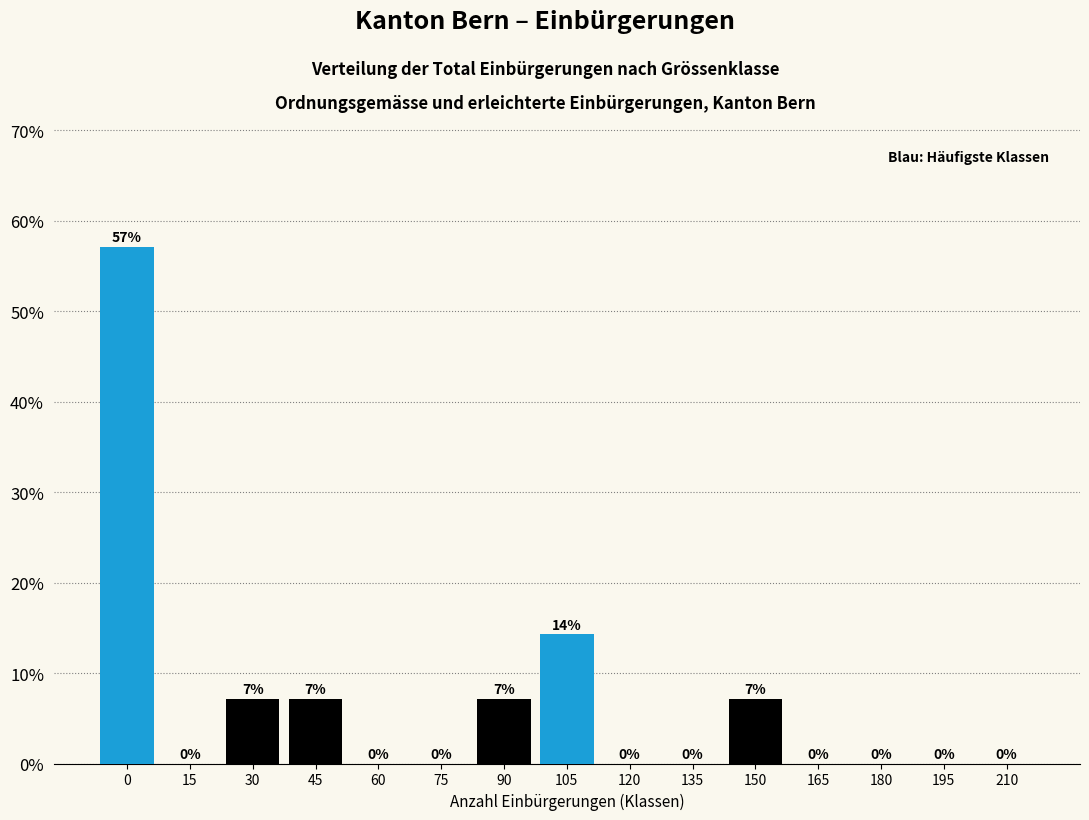

True or false: the data shows -23.7 at 60.

False